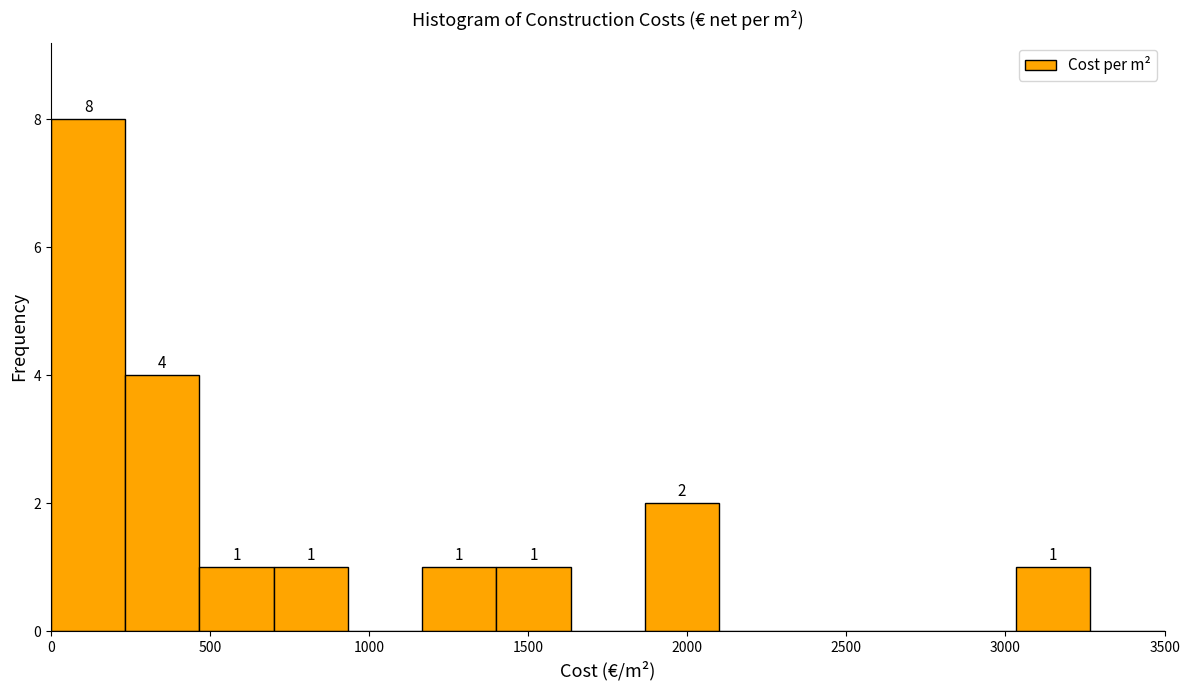

Which range on the x-axis has the tallest bar?

0 to 250